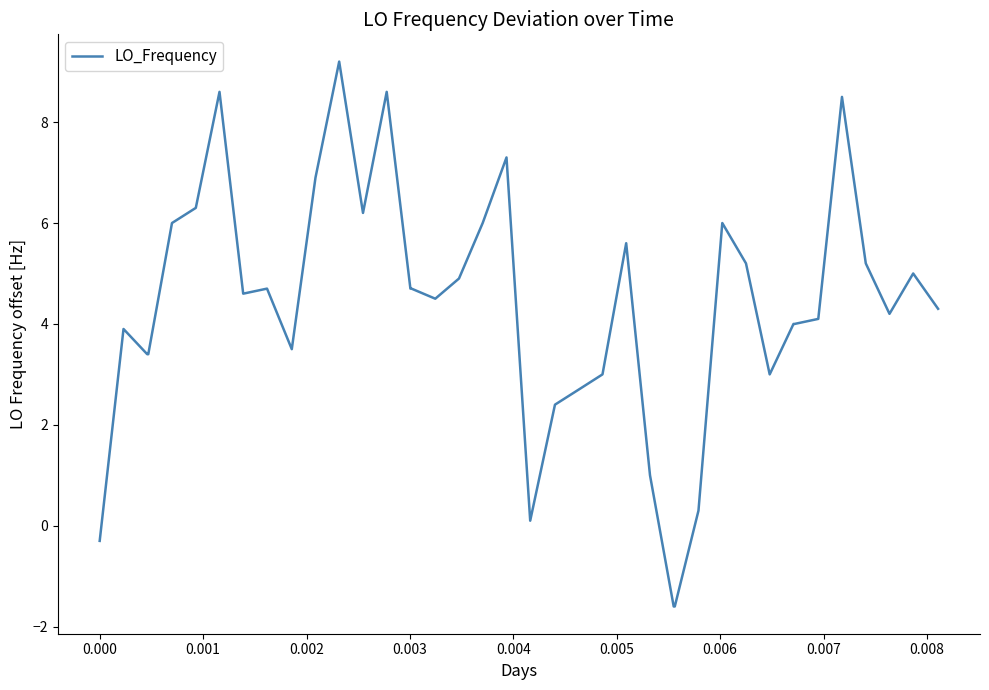

How many values are below zero?

3